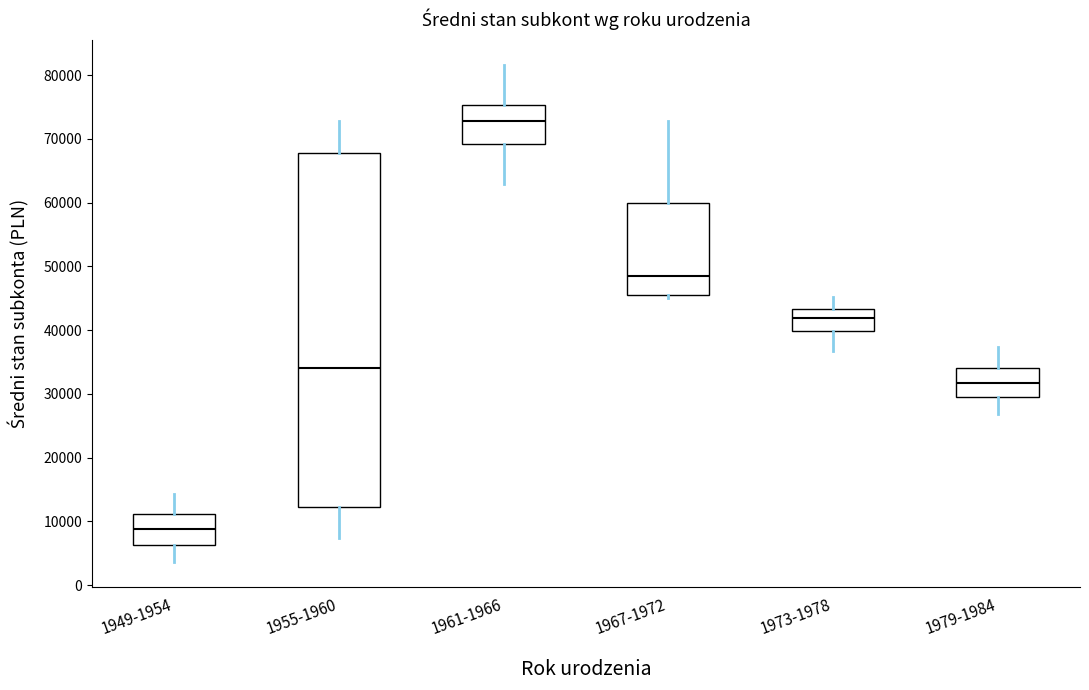

Reading left to right, transcribe this box plot: for each box, give where its median line is, the range the box spans, and where its two whiskers end, as read against the y-axis. The values are not printed on the chart, so give them approximately, as read against the axis.

1949-1954: median 9000, box 6000 to 11000, whiskers 4000 to 14000
1955-1960: median 34000, box 12000 to 68000, whiskers 7000 to 73000
1961-1966: median 73000, box 69000 to 75000, whiskers 63000 to 82000
1967-1972: median 48000, box 46000 to 60000, whiskers 45000 to 73000
1973-1978: median 42000, box 40000 to 43000, whiskers 37000 to 45000
1979-1984: median 32000, box 30000 to 34000, whiskers 27000 to 37000